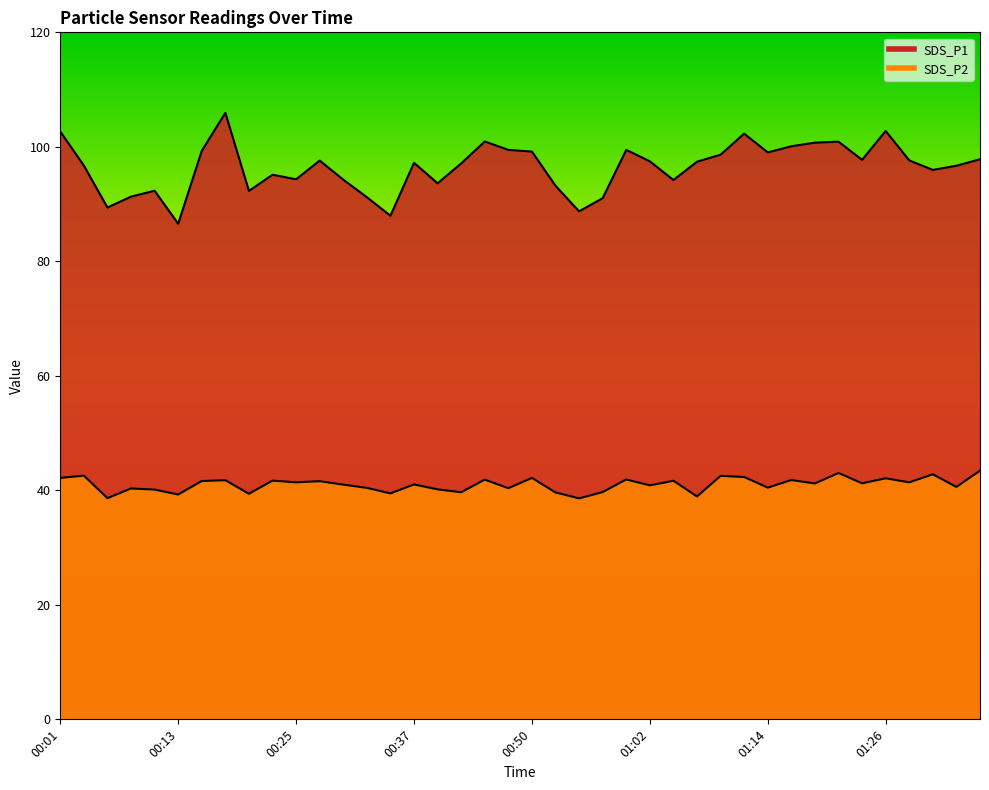

What position from the right is 01:16?

9